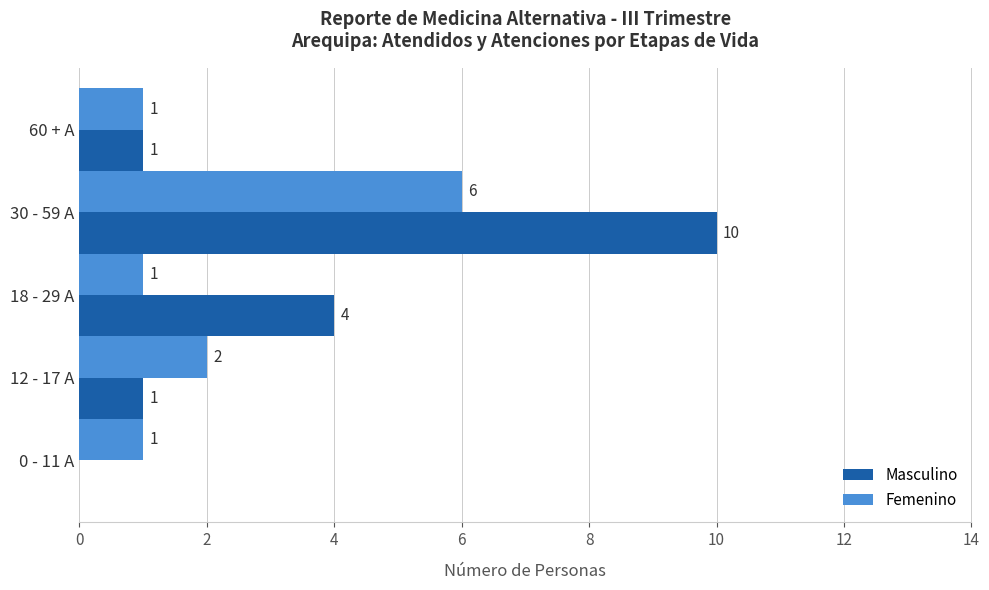

Which series changed the most between 12 - 17 A and 30 - 59 A?

Masculino